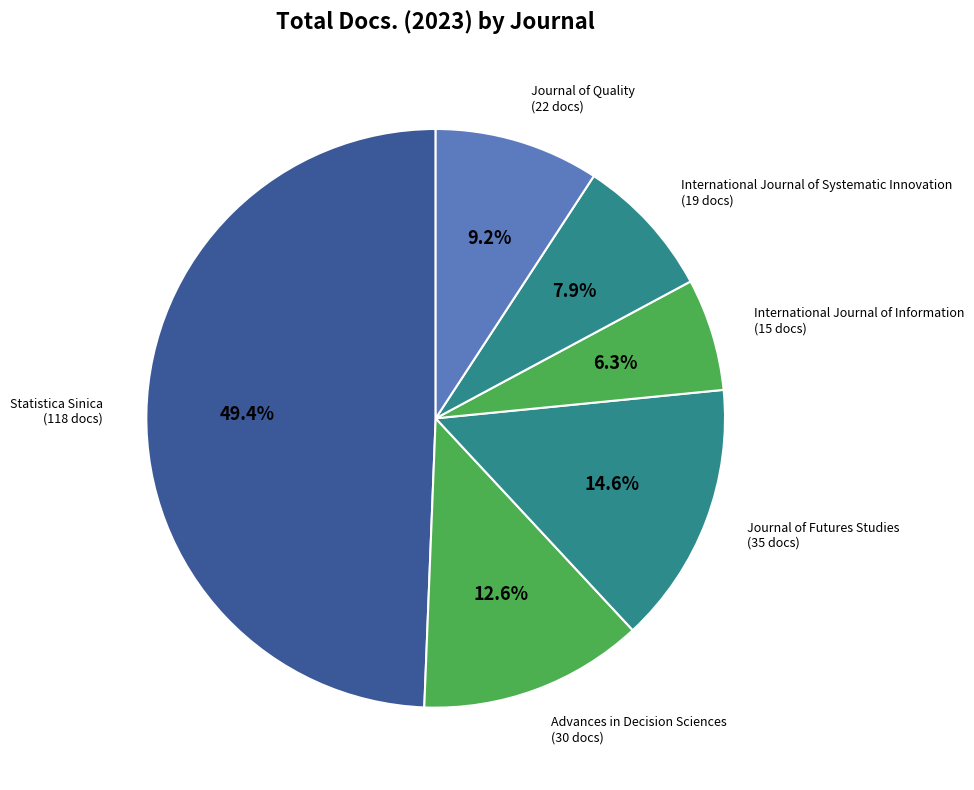

What percentage do International Journal of Information and Journal of Futures Studies together represent?

20.9%